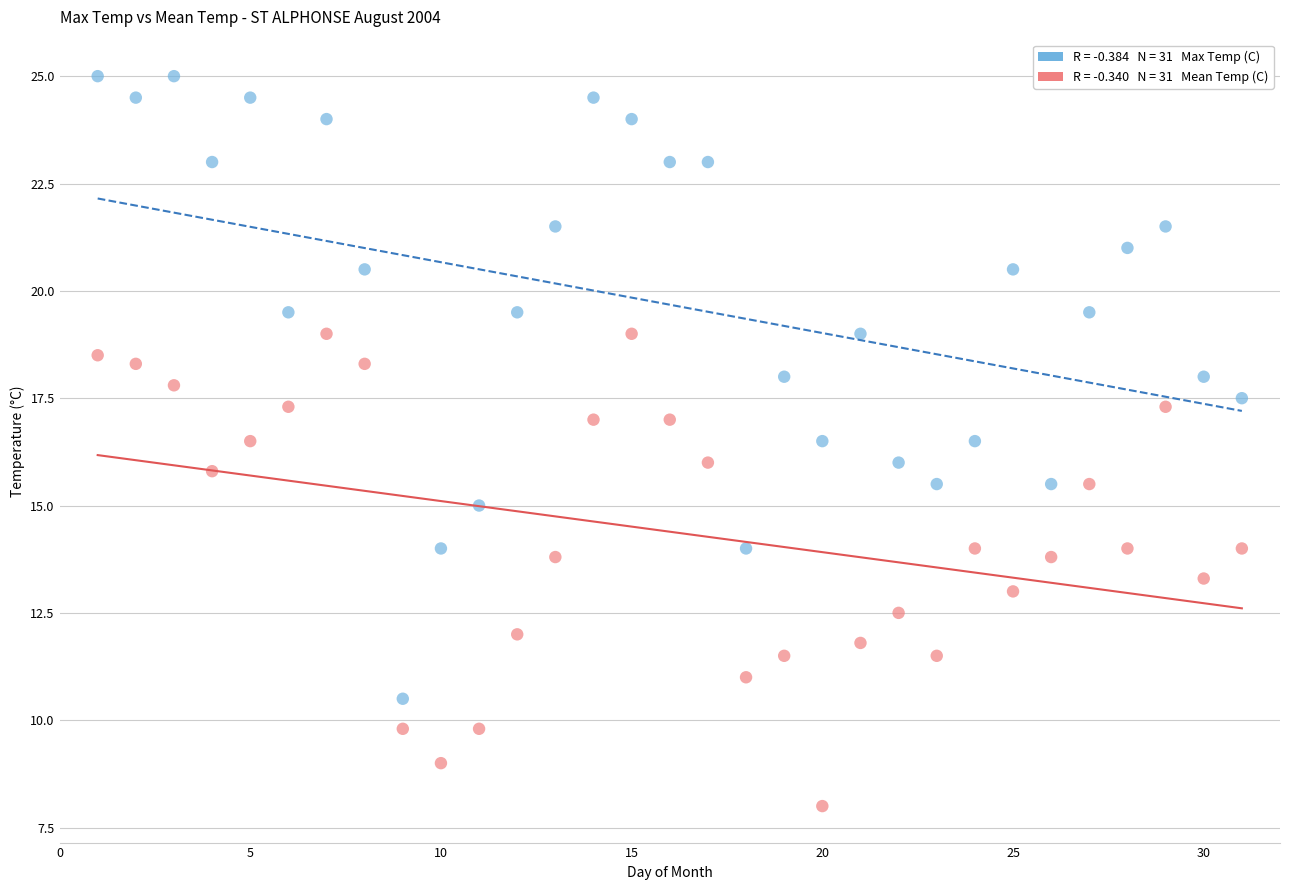

Across all data points, what is the range of X values (max minus min)?

30.0